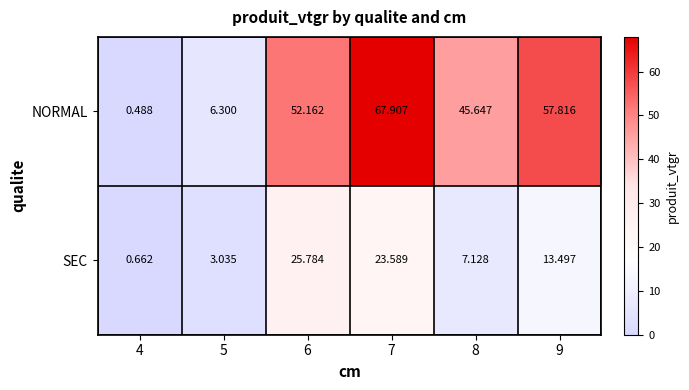

Is the value of SEC at 7 greater than the value of NORMAL at 4?

Yes